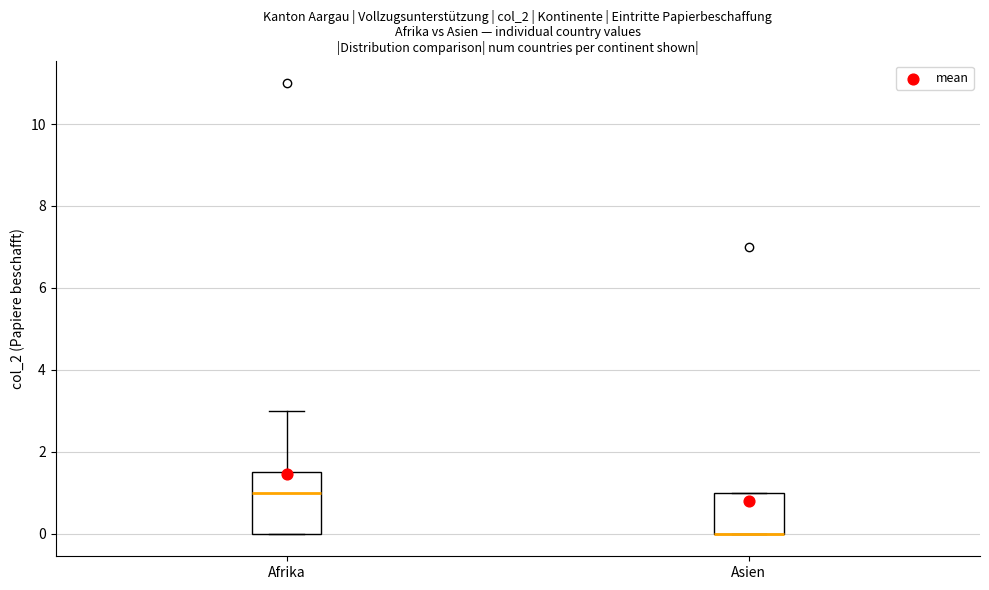

Comparing the boxes themselves (not the whiskers), which one is the tallest?

Afrika